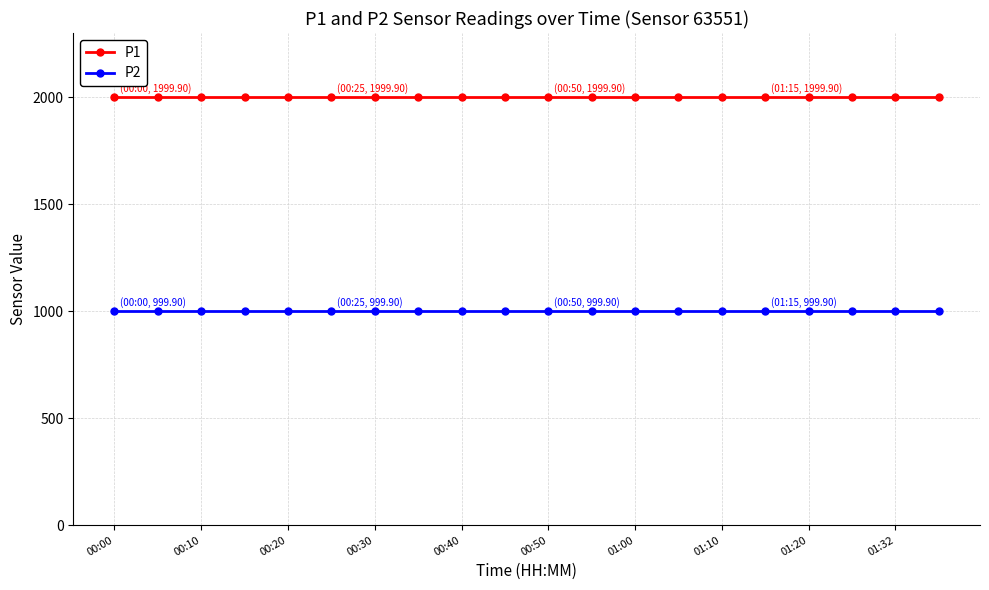

Which series has the largest total across all categories?

P1